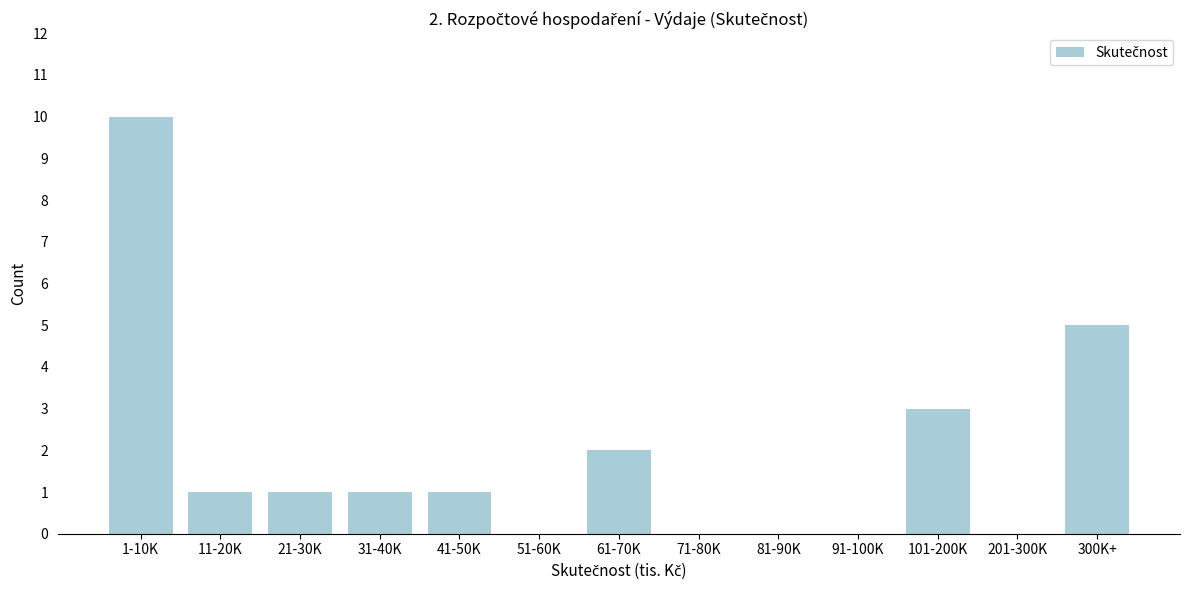

Reading right to left, extract all data points from this chart.

300K+=5	201-300K=0	101-200K=3	91-100K=0	81-90K=0	71-80K=0	61-70K=2	51-60K=0	41-50K=1	31-40K=1	21-30K=1	11-20K=1	1-10K=10